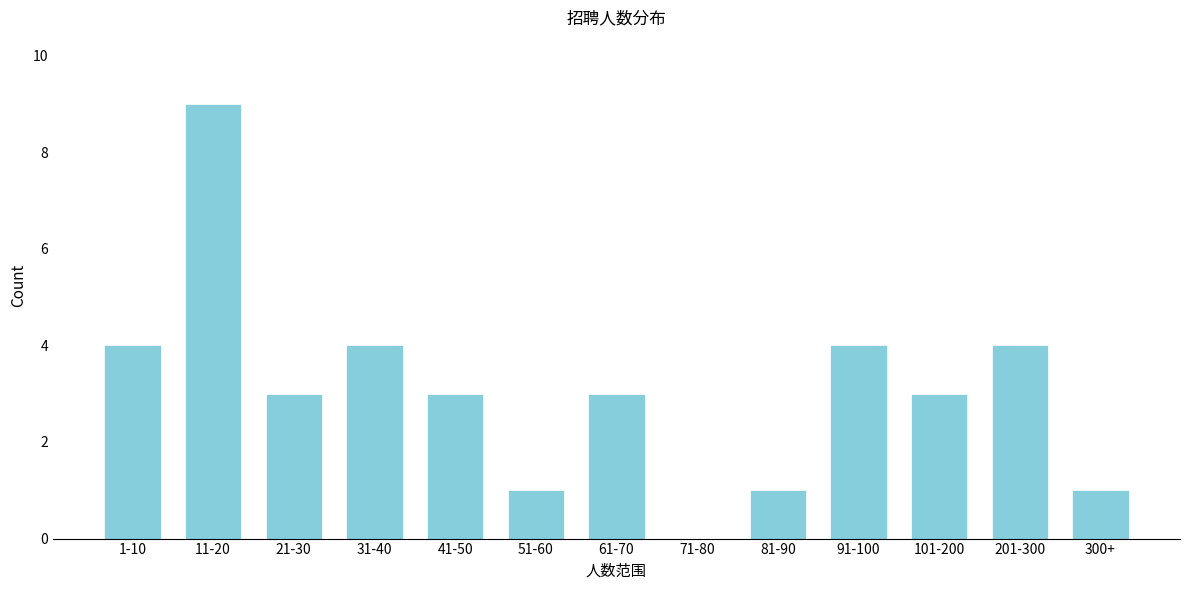

Reading left to right, what are all the values shown in this chart?

1-10=4	11-20=9	21-30=3	31-40=4	41-50=3	51-60=1	61-70=3	71-80=0	81-90=1	91-100=4	101-200=3	201-300=4	300+=1